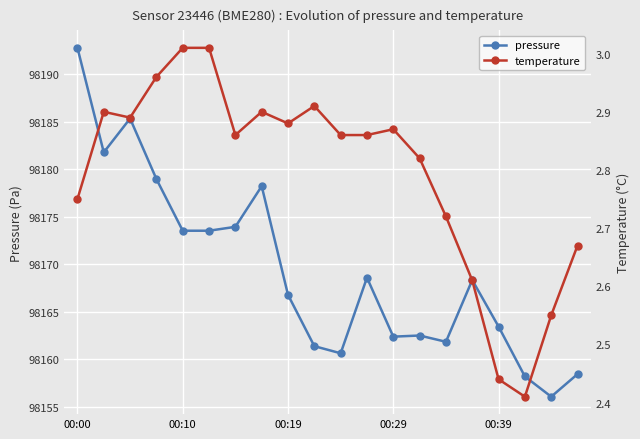

True or false: pressure has more than 1 interior local peaks.

True